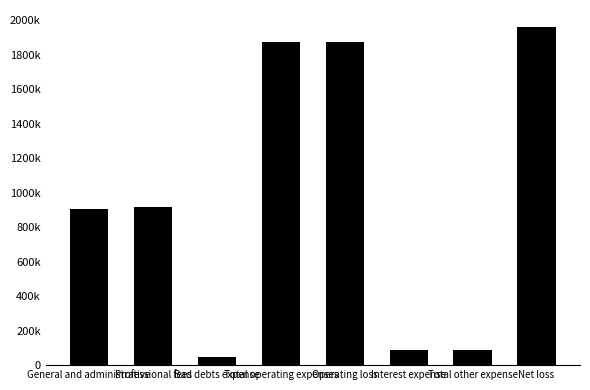

Rank the categories by value from lowest to highest.

Bad debts expense, Interest expense, Total other expense, General and administrative, Professional fees, Total operating expenses, Operating loss, Net loss